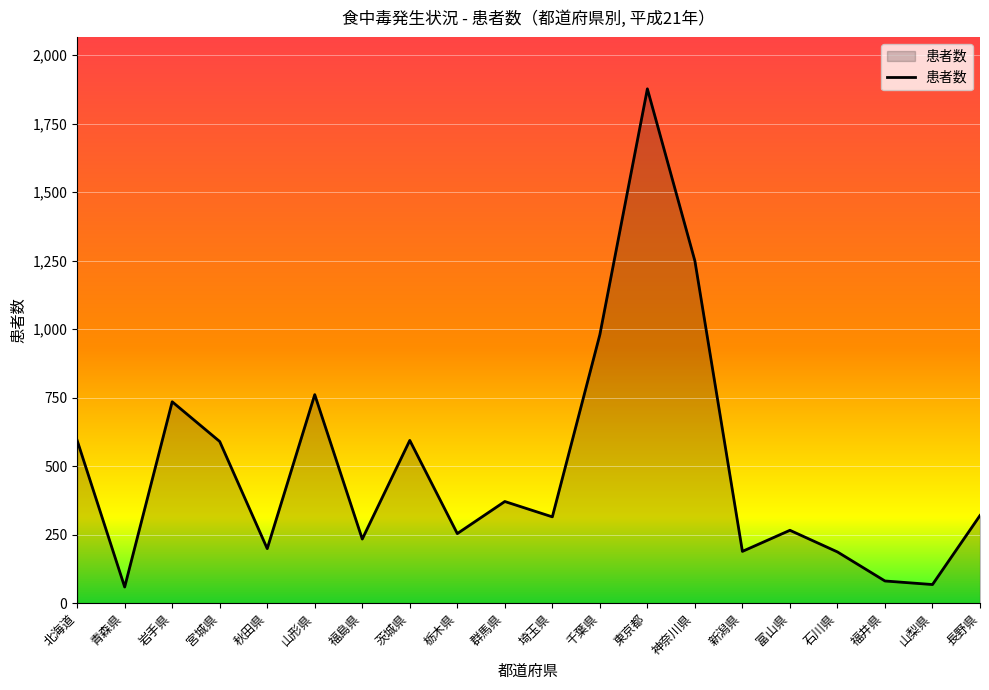

Where is the first local maximum?

岩手県